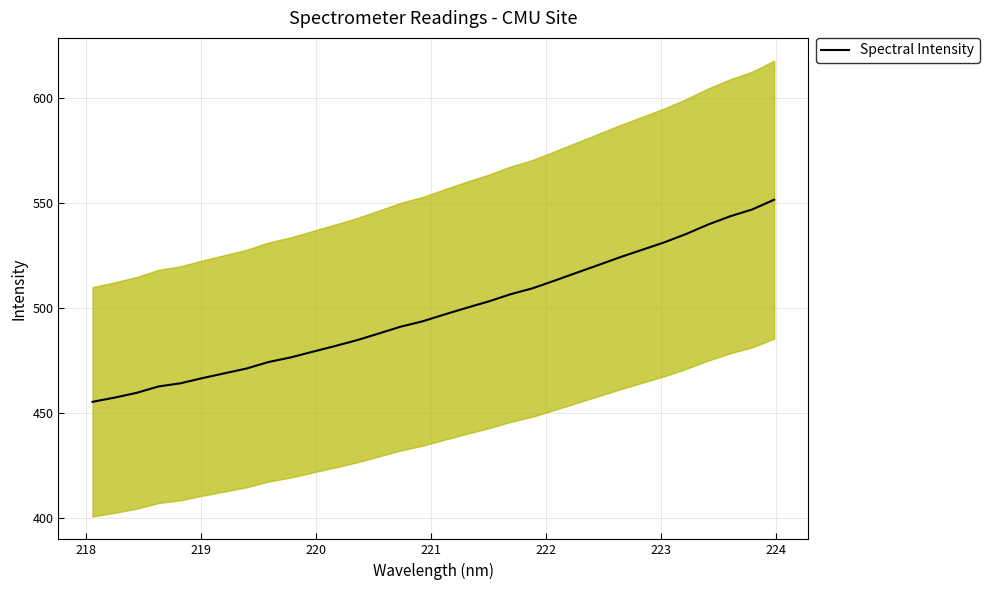

Reading left to right, what are all the values shown in this chart?

455.4	457.4	459.7	462.7	464.2	466.7	469.0	471.2	474.4	476.5	479.2	481.9	484.7	487.9	491.2	493.7	497.0	500.1	503.2	506.6	509.4	513.1	516.8	520.5	524.3	527.8	531.3	535.3	539.8	543.7	547.0	551.6